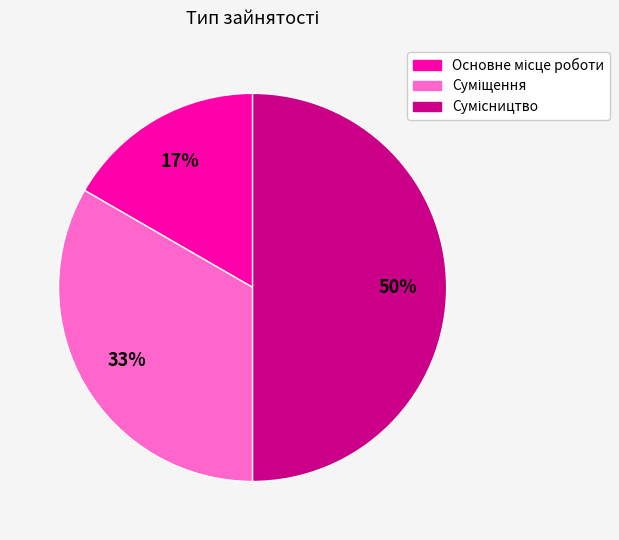

Count the number of slices in the pie.

3